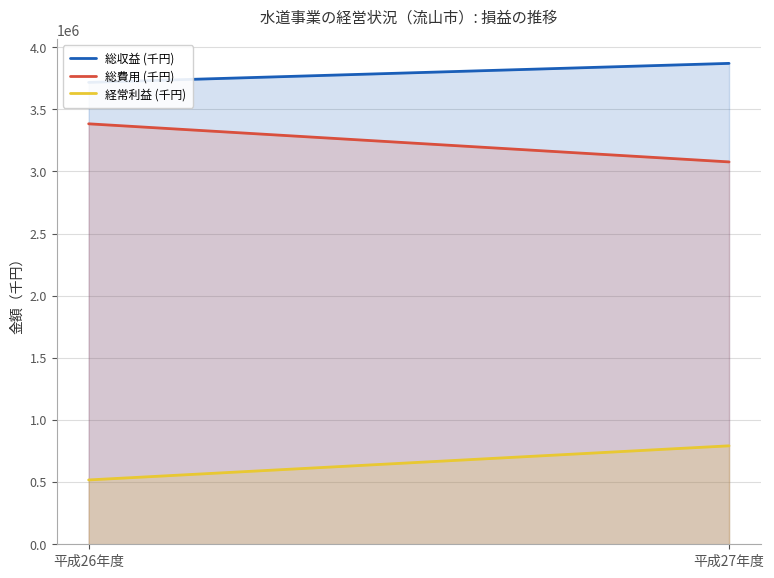

Which label corresponds to the largest value in the chart?

平成27年度